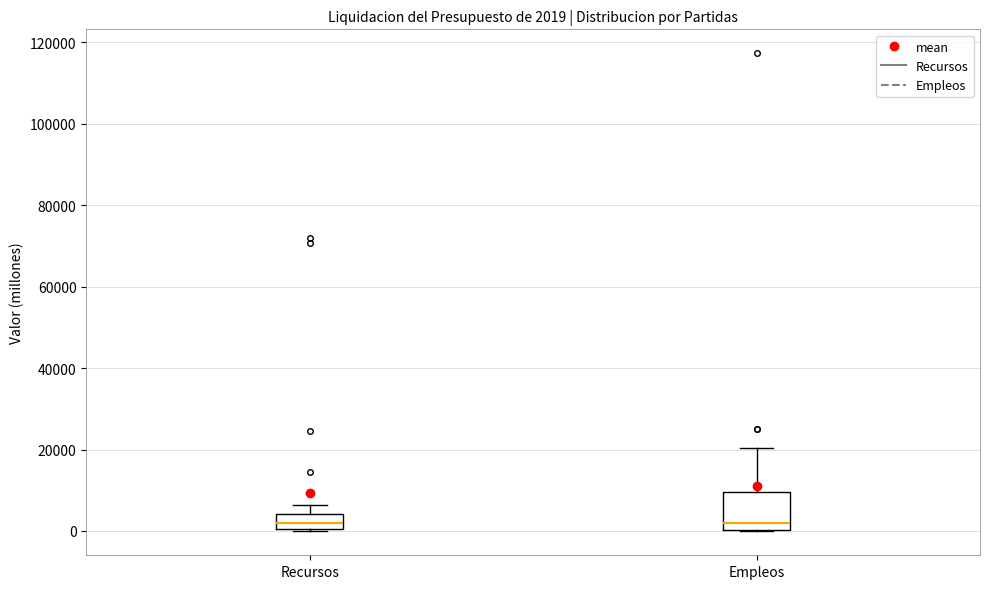

Which box is the tallest, from its lower edge to its upper edge?

Empleos